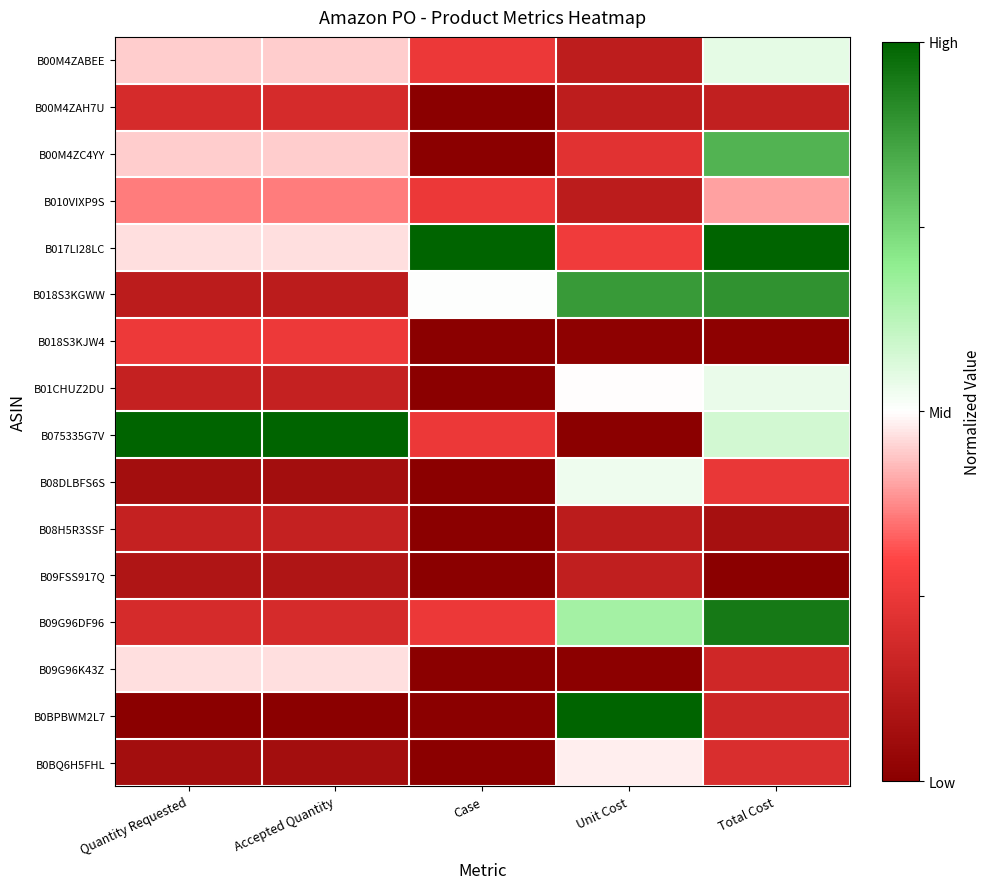

Which series has the widest spread of values?

B075335G7V